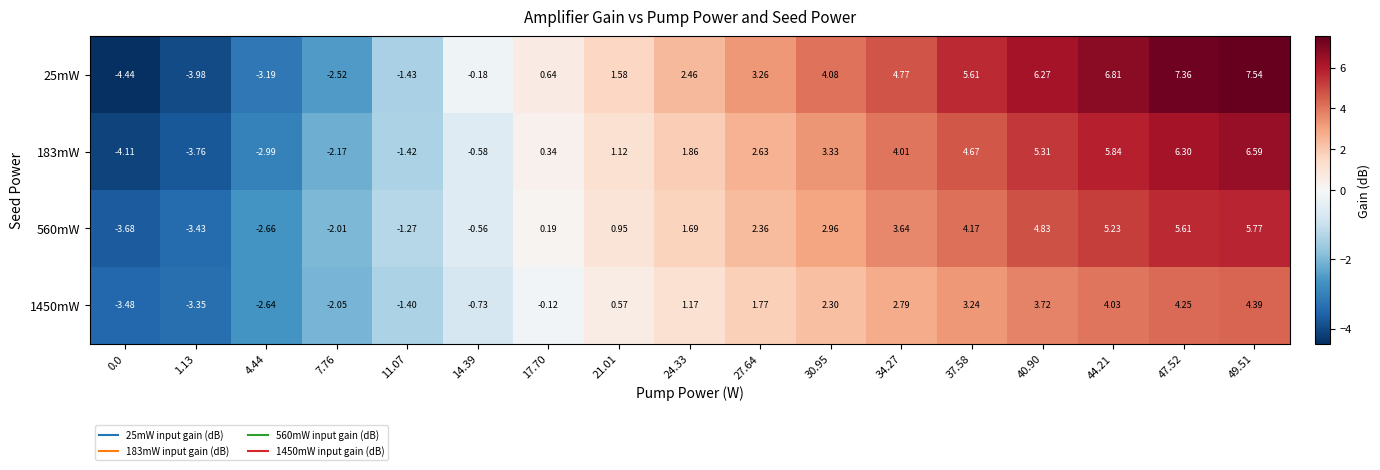

At 49.51, list the series in order from largest to smallest.

25mW, 183mW, 560mW, 1450mW